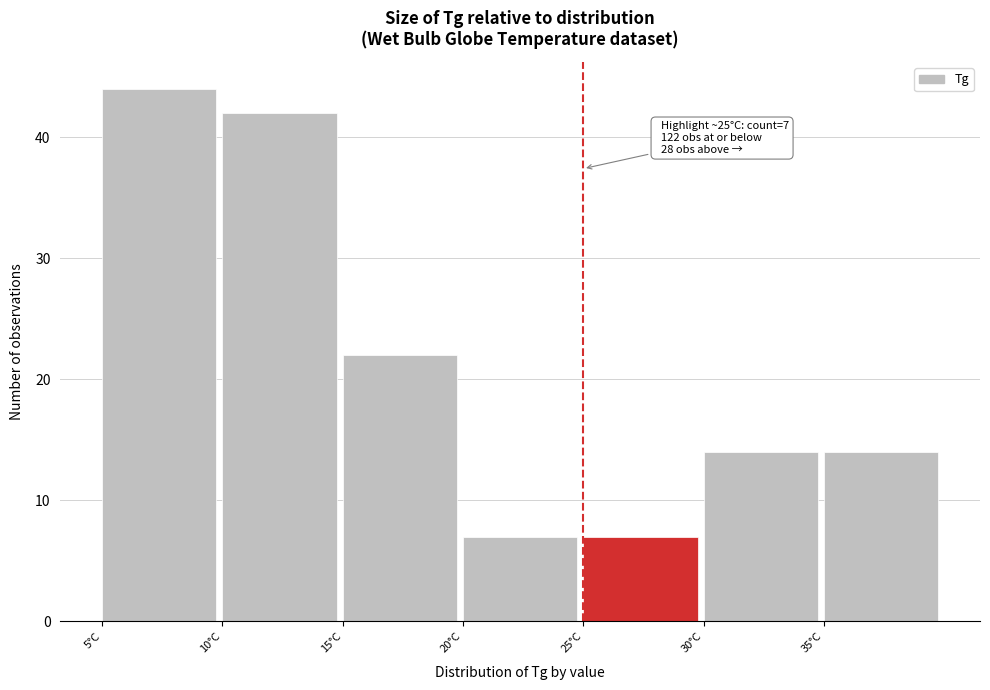

Which range on the x-axis has the tallest bar?

5 to 10